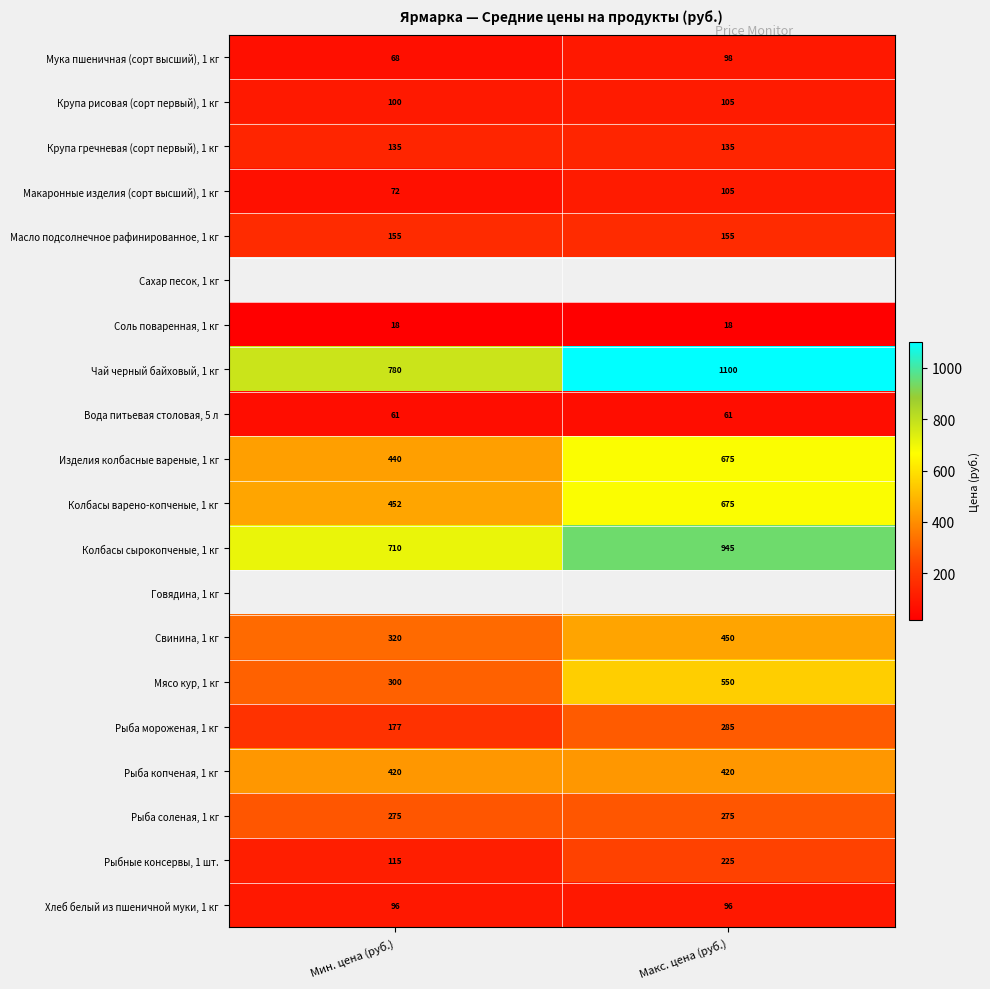

Count the number of data series in this chart.

20